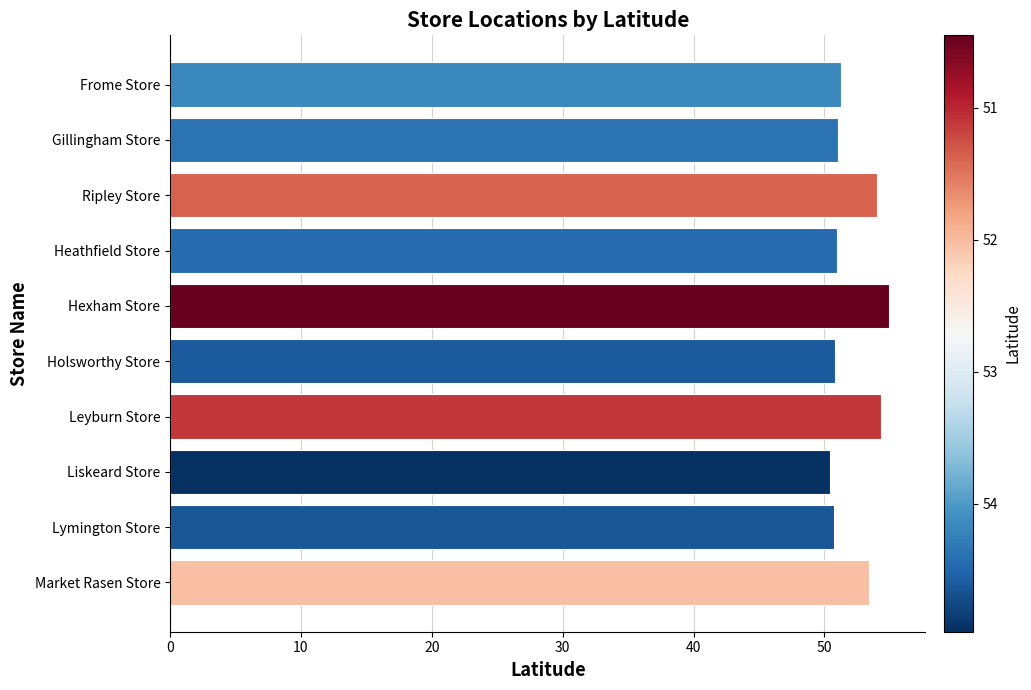

Which has a higher value, Gillingham Store or Market Rasen Store?

Market Rasen Store